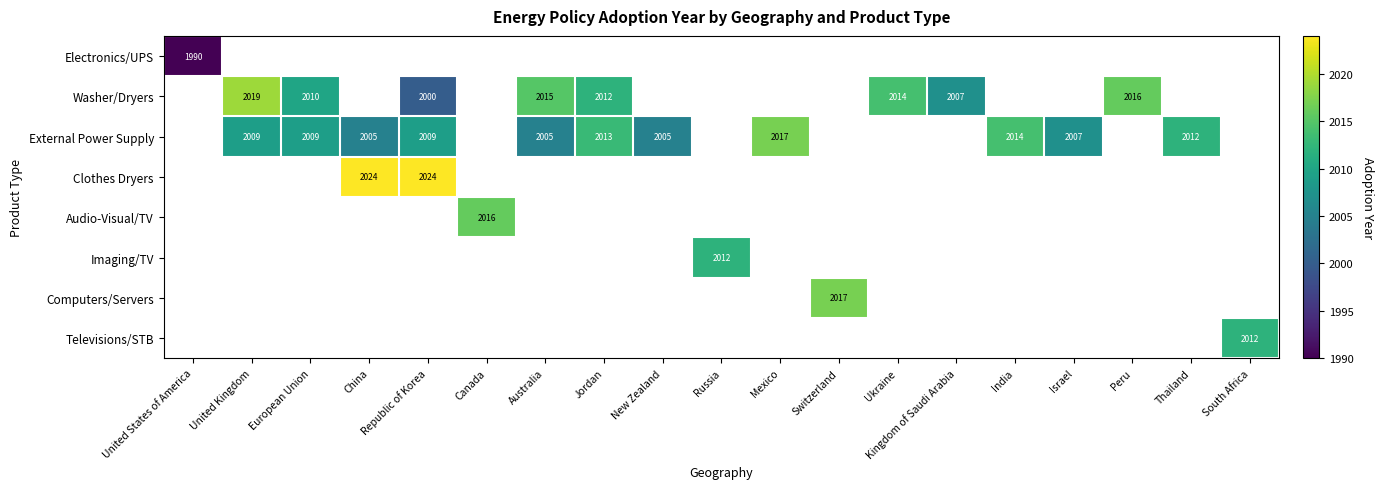

True or false: External Power Supply has a value of 839 at China.

False